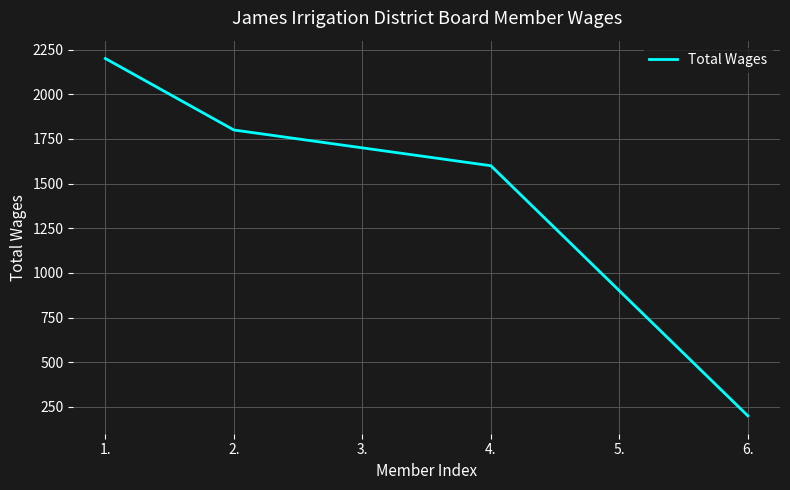

What is the difference between the maximum and minimum values?

2000